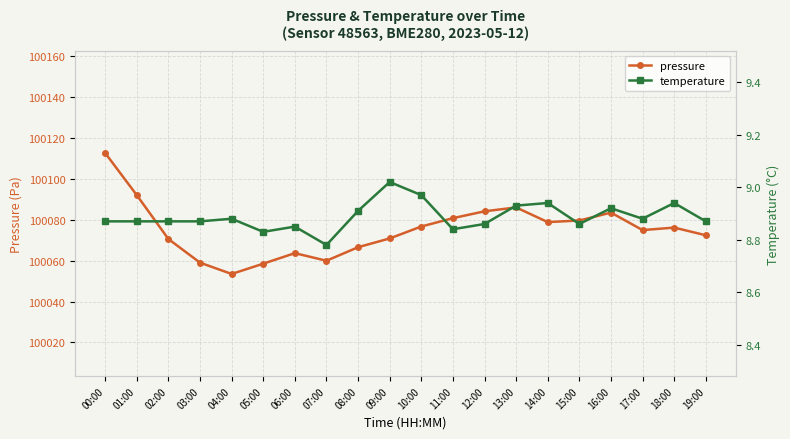

Does the chart display data point markers on the line(s)?

Yes